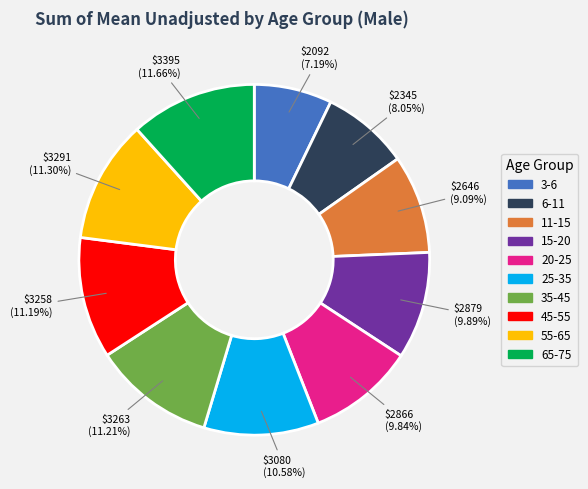

What percentage is the 35-45 slice, to the nearest percent?

11%